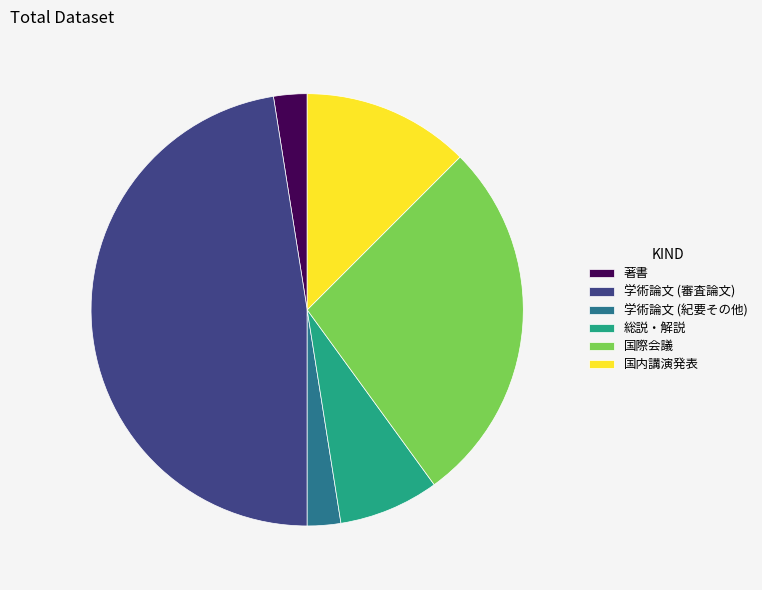

Does 総説・解説 account for over 50% of the chart?

No